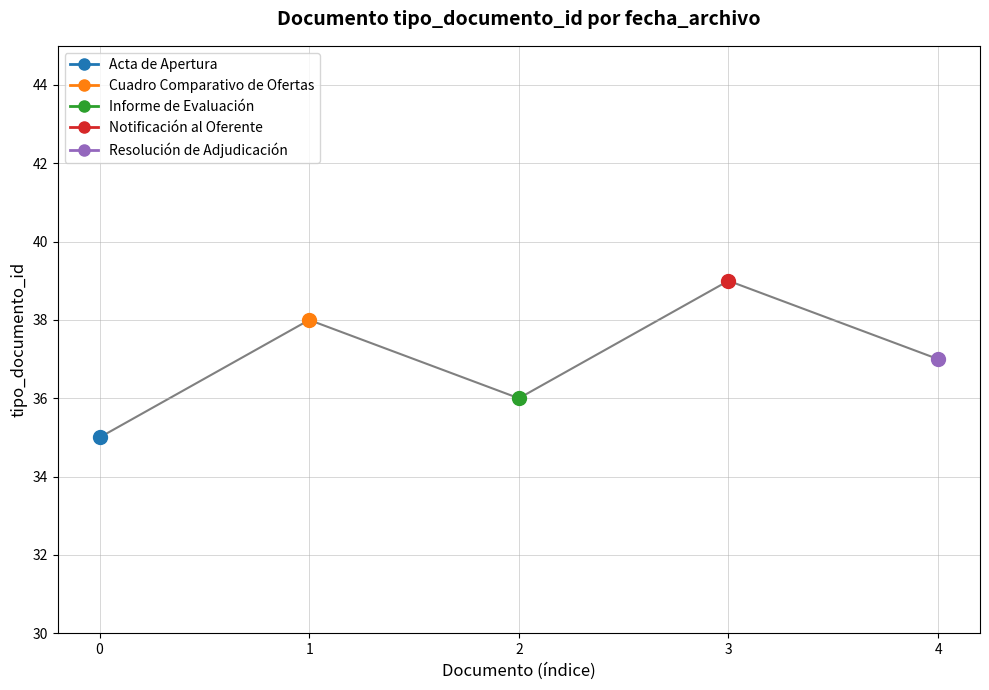

How many interior local peaks (higher than both neighbors) does the data have?

2